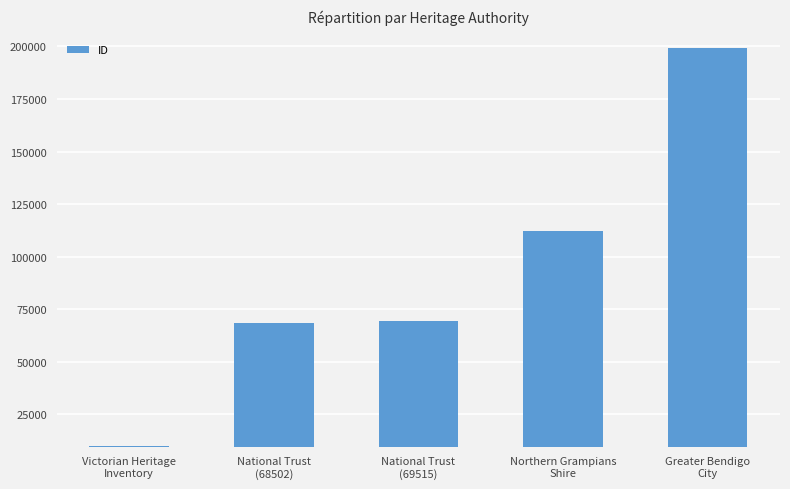

The chart shows a value of 112082 at Northern Grampians
Shire. True or false?

True